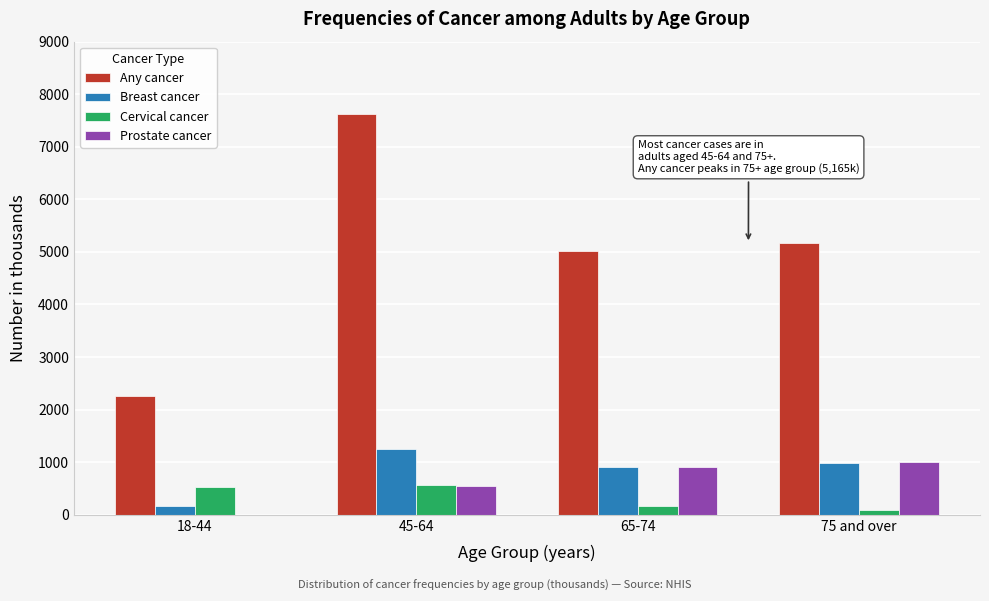

The value of Breast cancer at 75 and over is 490. True or false?

False